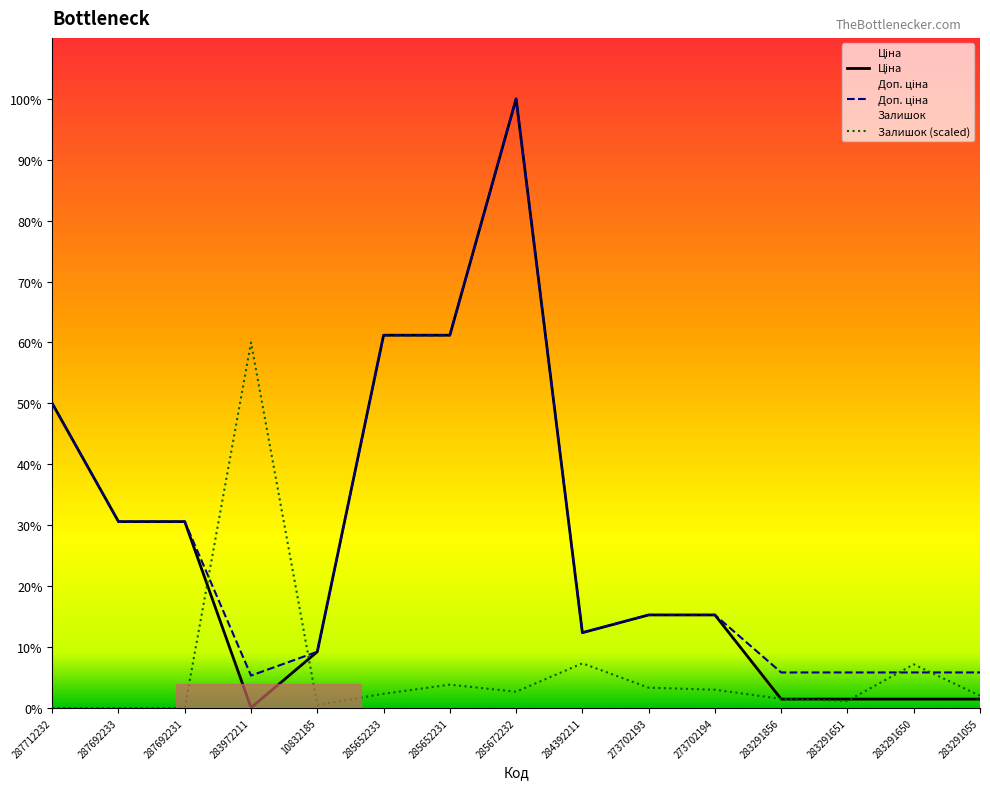

How many data points in Ціна are above 9196?

8